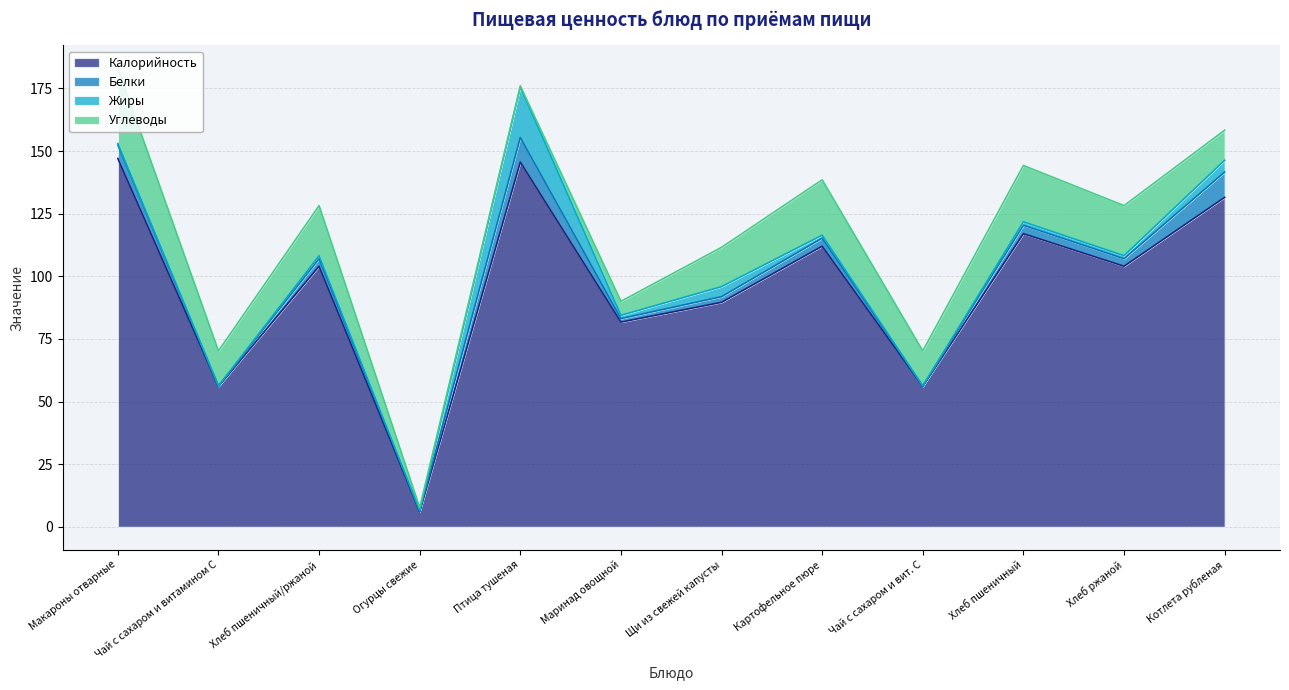

What is the label of the 8th point from the right?

Птица тушеная